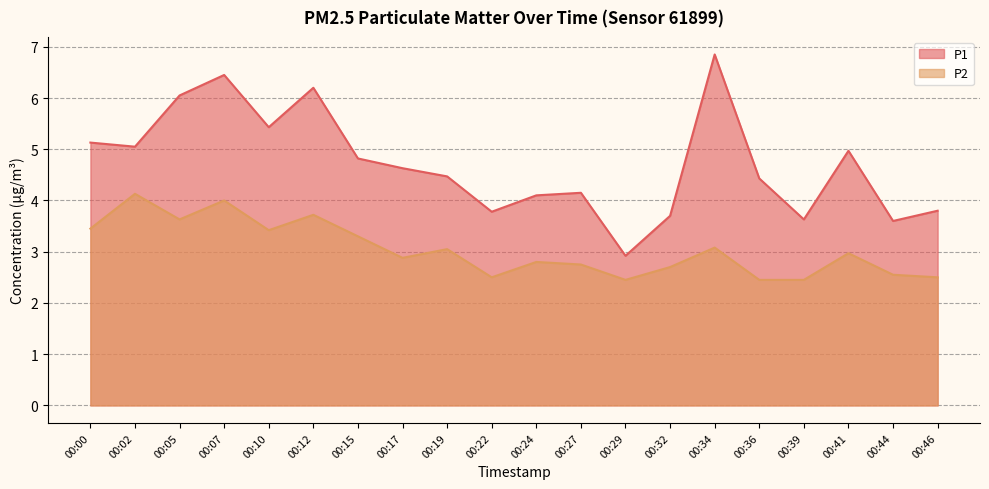

Rank the series by their average value, from highest to lowest.

P1, P2